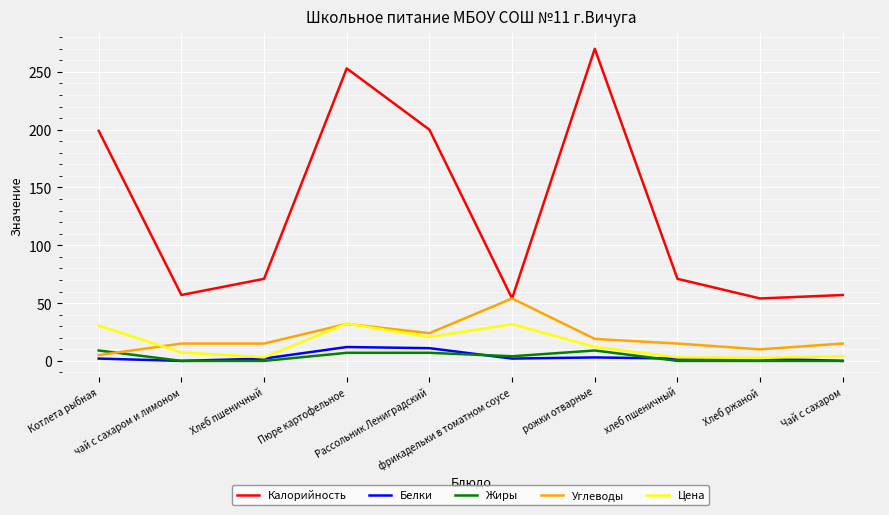

The Углеводы series shows 10.0 at Хлеб ржаной. True or false?

True